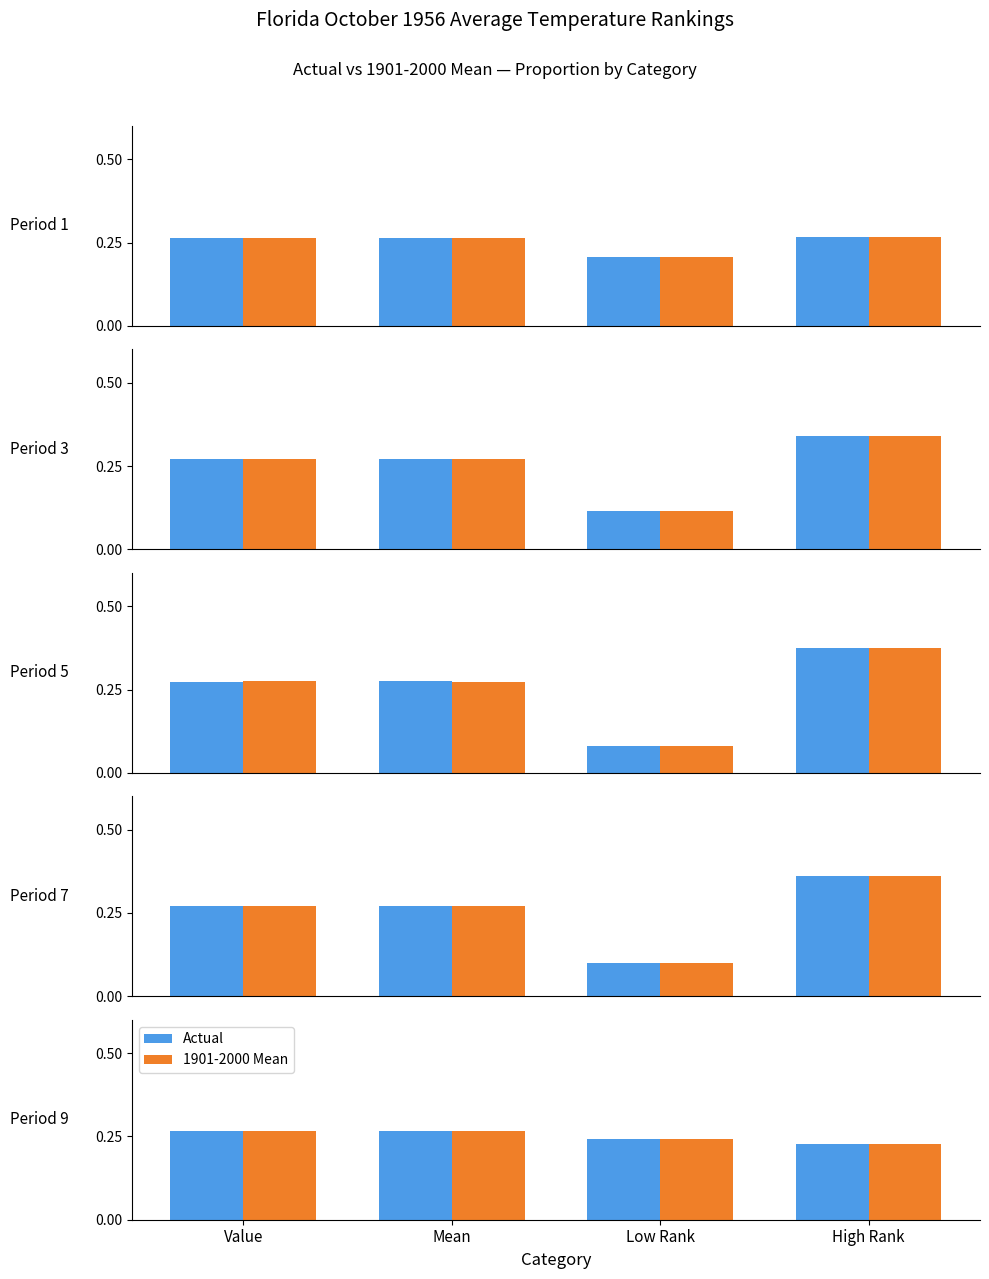

List the series in order of their peak value, highest first.

Actual, 1901-2000 Mean